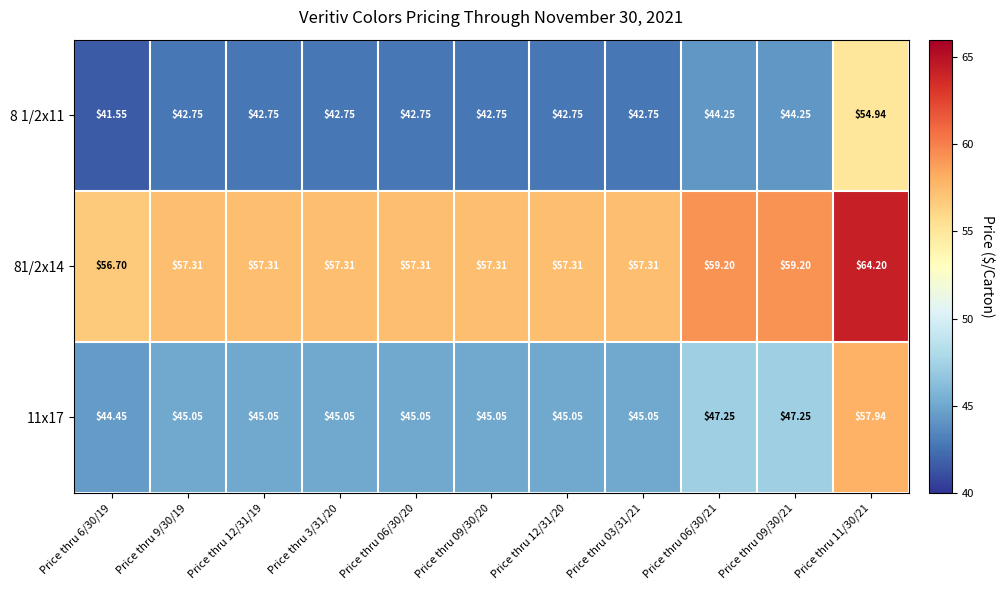

Rank the series by their maximum value, from highest to lowest.

81/2x14, 11x17, 8 1/2x11